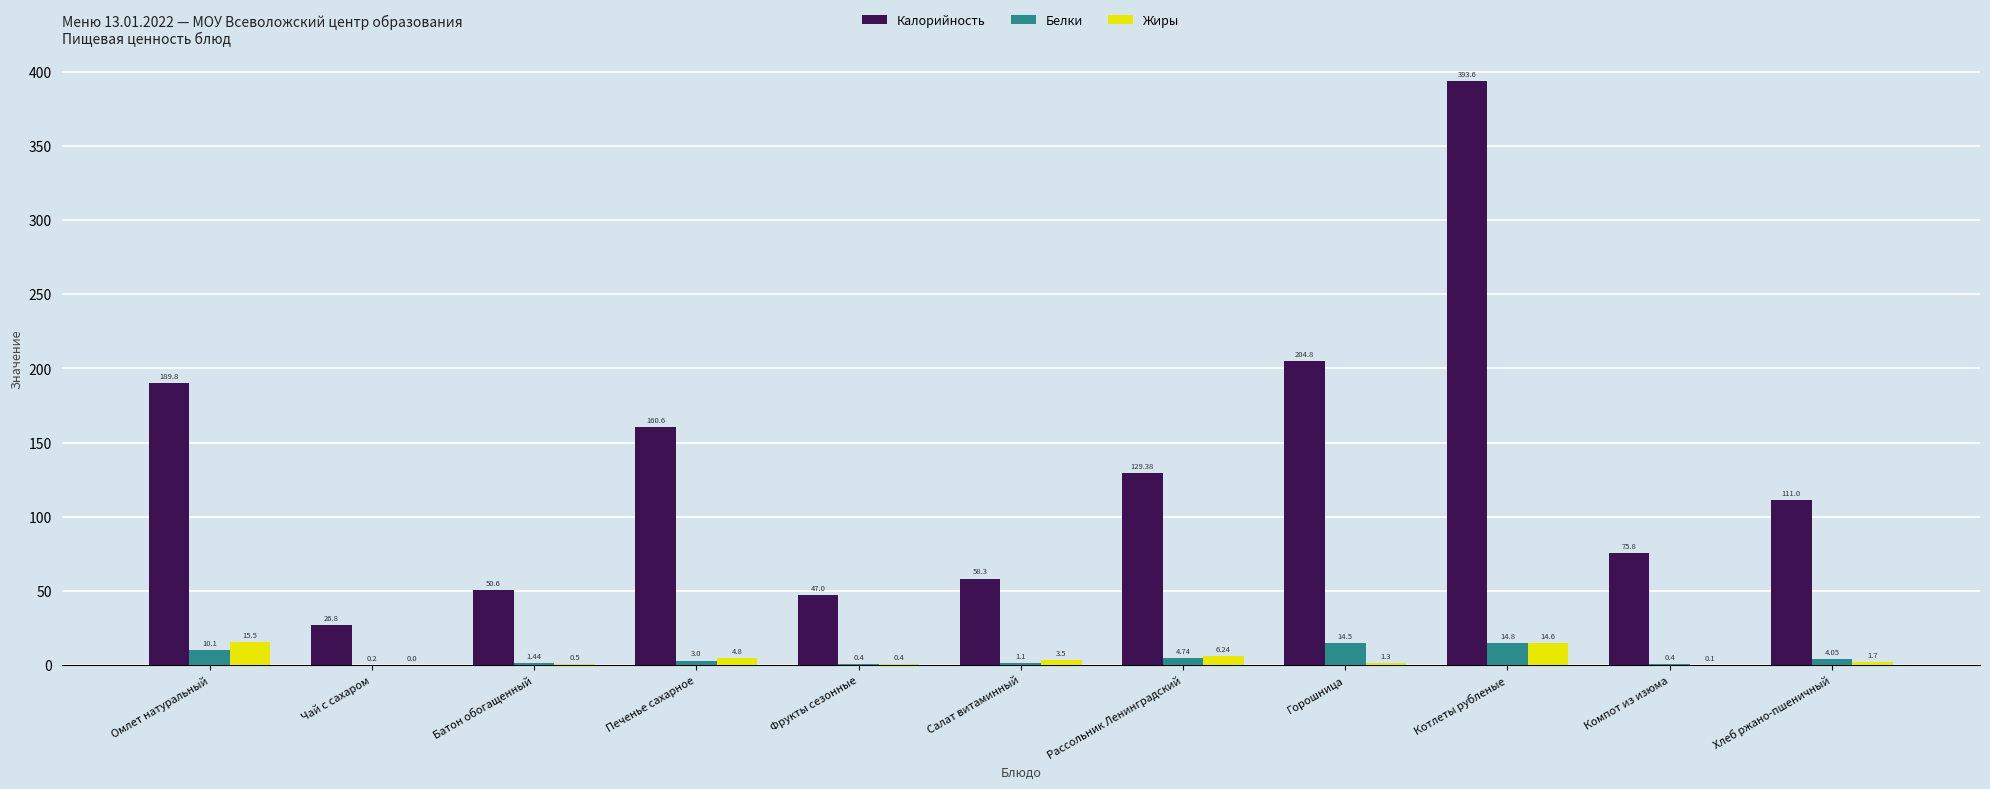

How many values in Жиры are above zero?

10